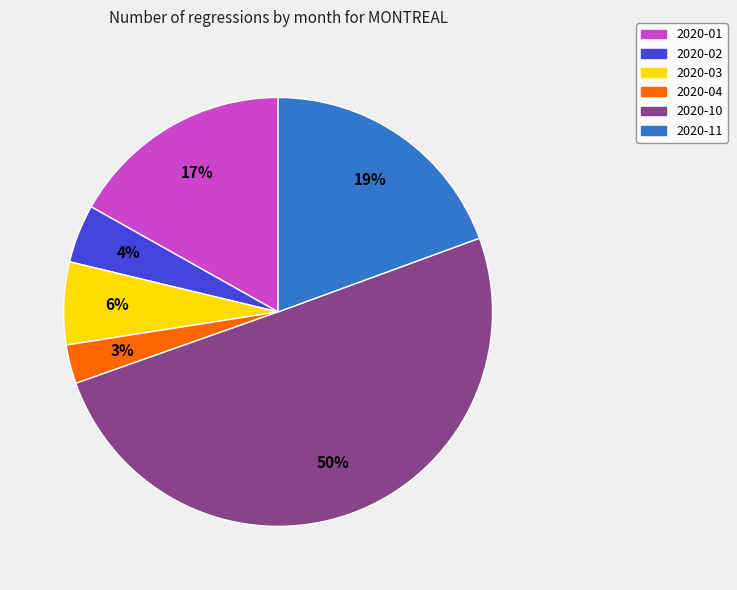

To the nearest percent, what portion does 2020-02 represent?

4%